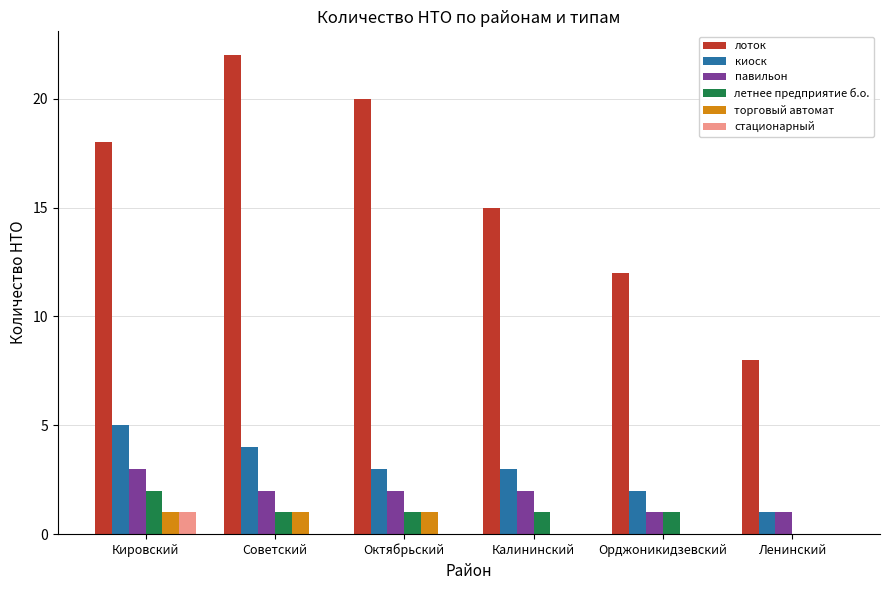

Is the value of лоток at Кировский greater than the value of торговый автомат at Орджоникидзевский?

Yes